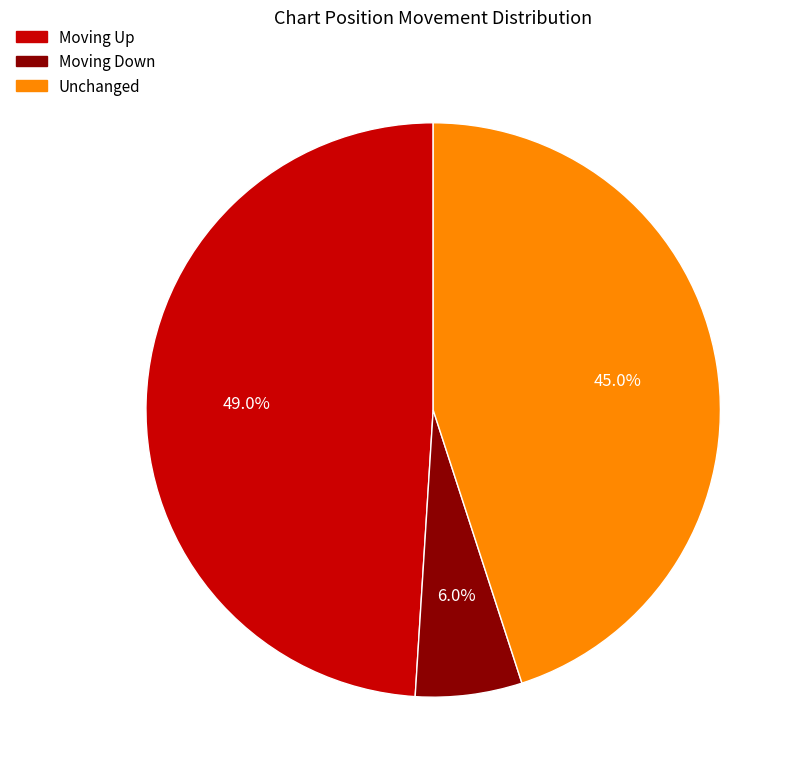

What is the ratio of the value at Moving Up to the value at Unchanged?

1.1